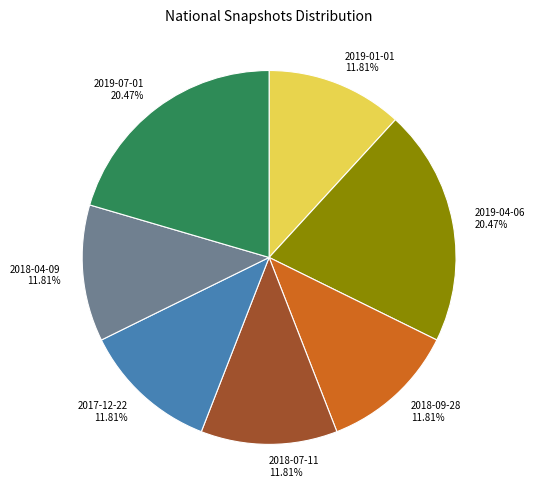

How many slices are in this pie chart?

7